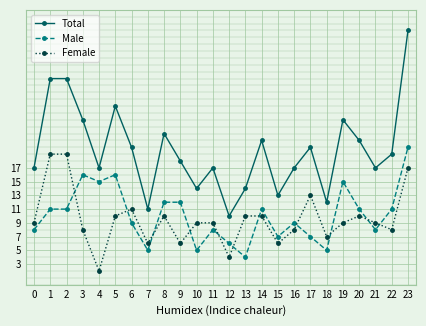

Between 8 and 10, which series saw the biggest shift?

Total